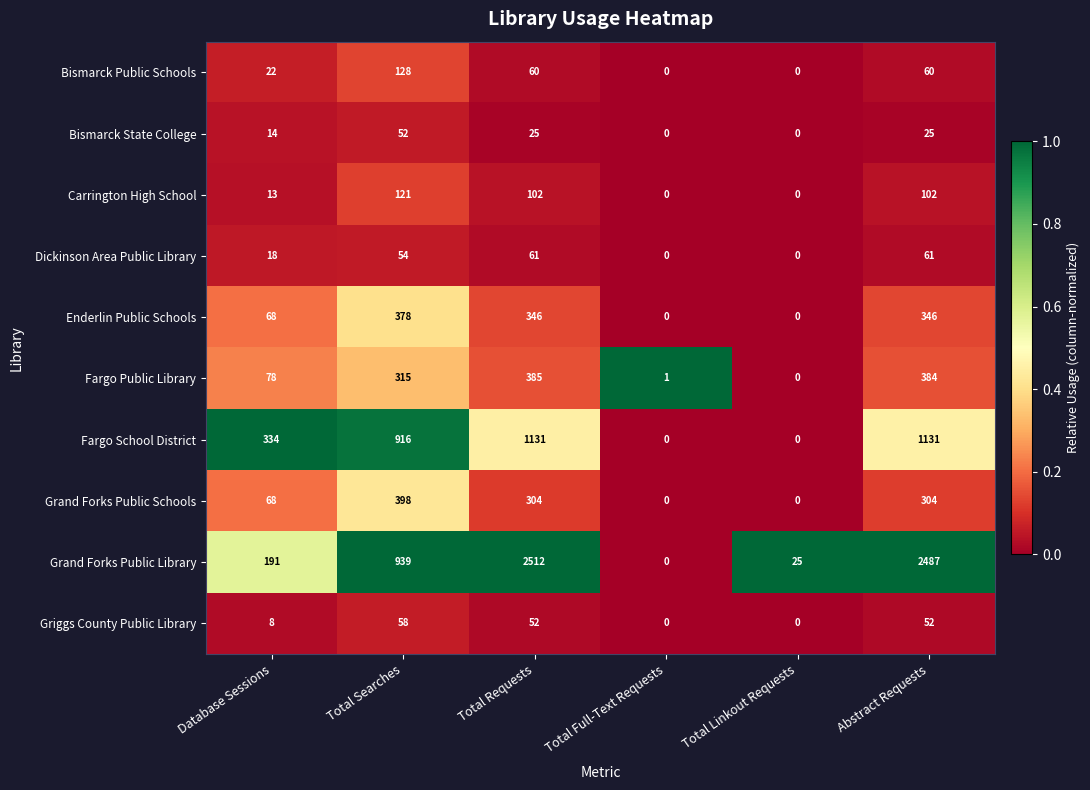

Where is Griggs County Public Library nearest to the value 29?

Database Sessions